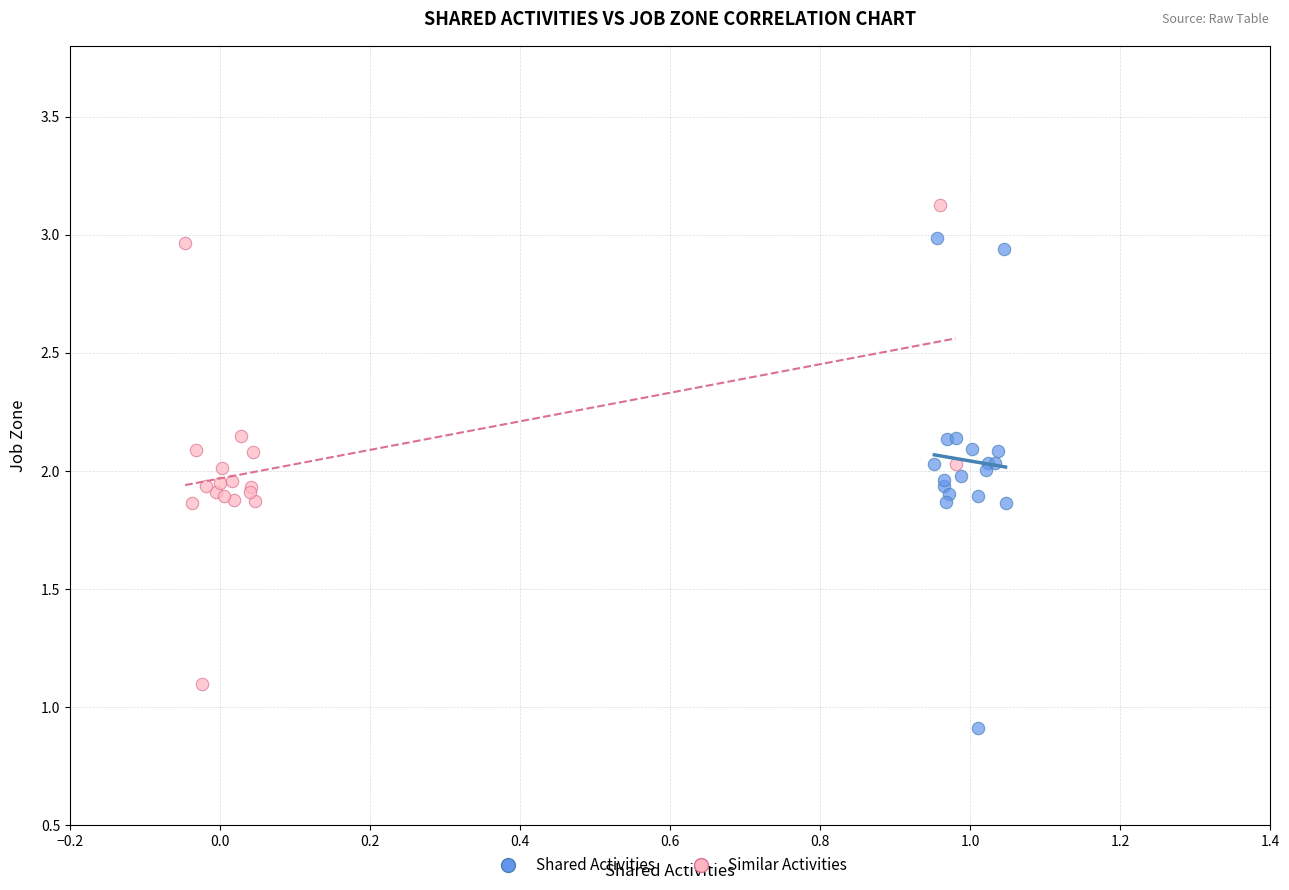

Which series contains the lowest Y value?

Shared Activities